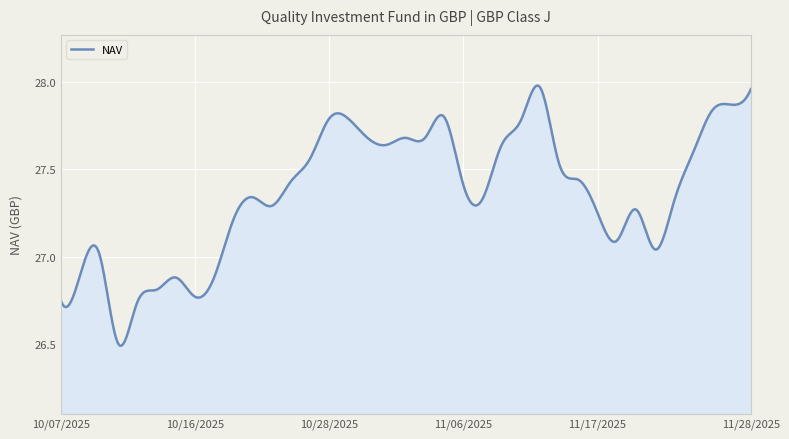

What is the greatest value displayed?

28.0